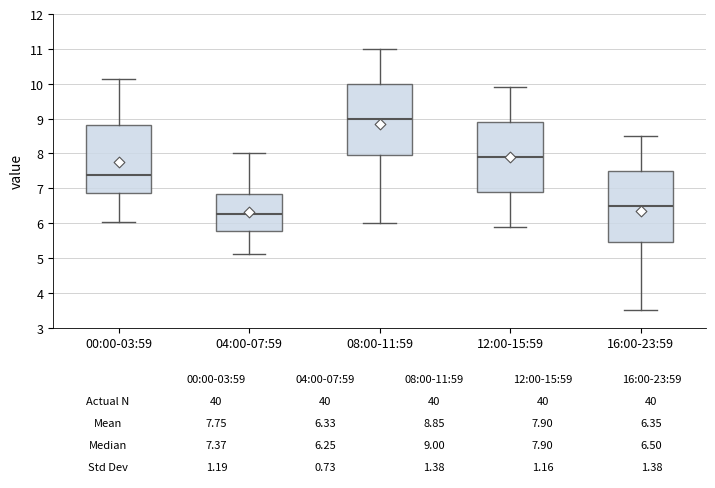

Which box has the lowest median line?

04:00-07:59